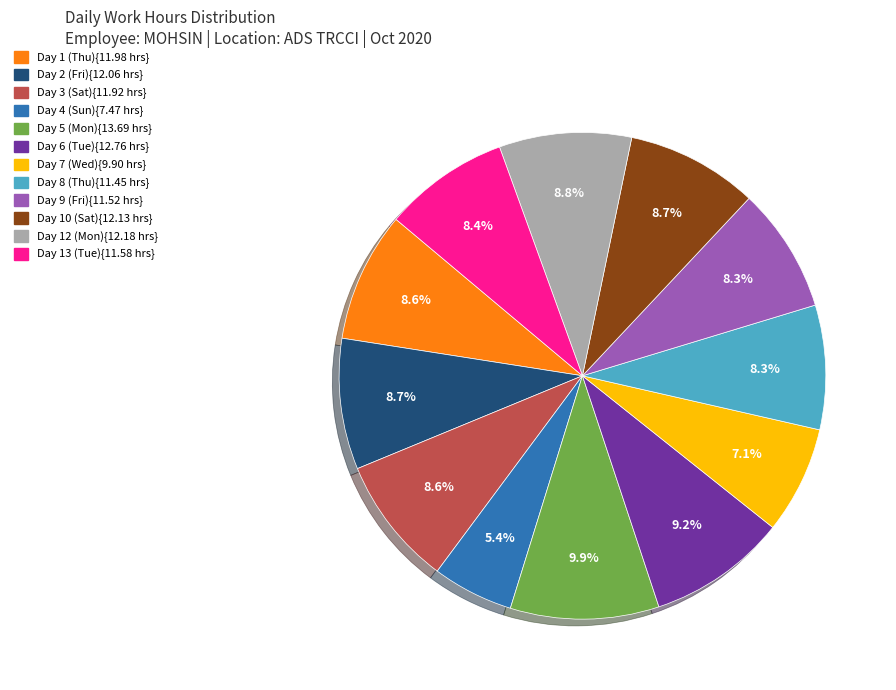

Is there any slice that represents more than half of the pie?

No